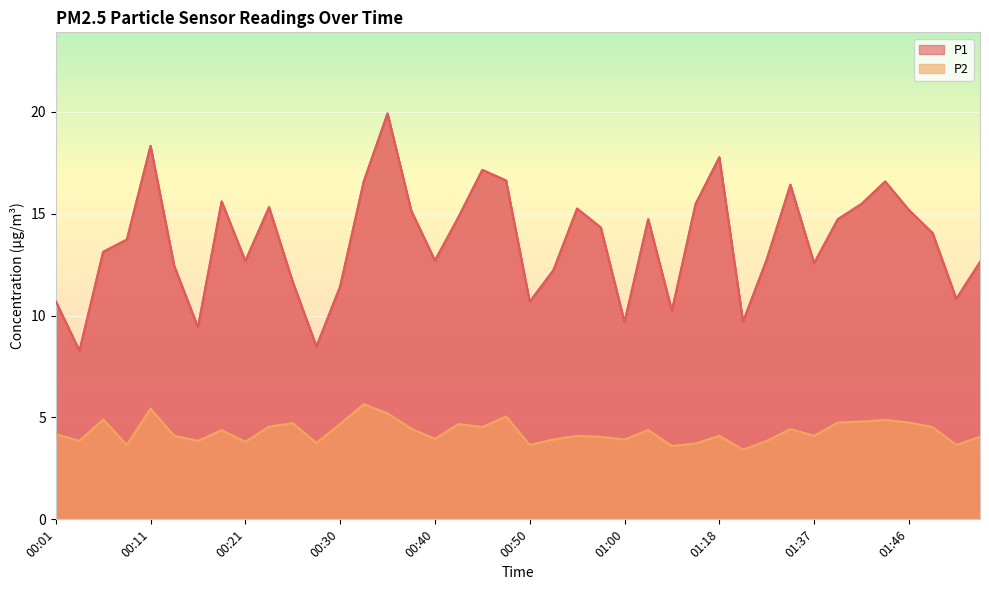

What is the spread (max minus min) of values at 00:13?

8.3